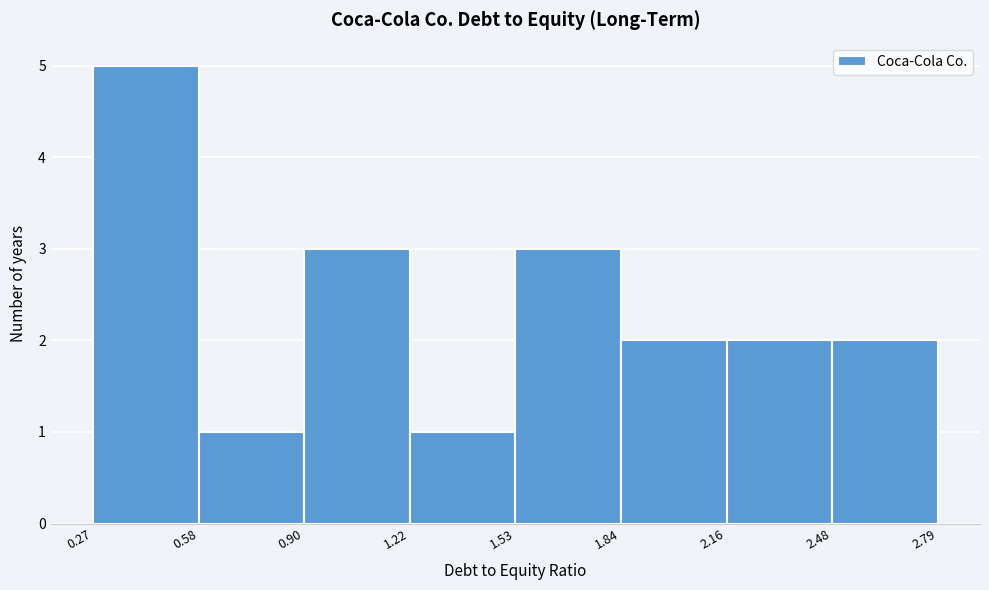

Which range on the x-axis has the tallest bar?

0.27 to 0.58